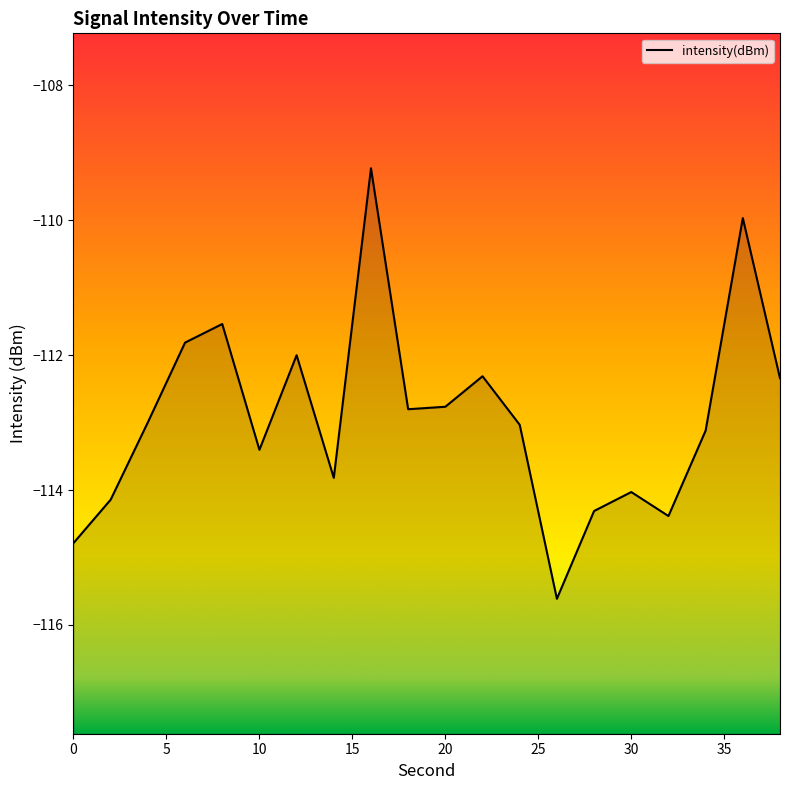

The chart shows a value of -77.9 at 14. True or false?

False